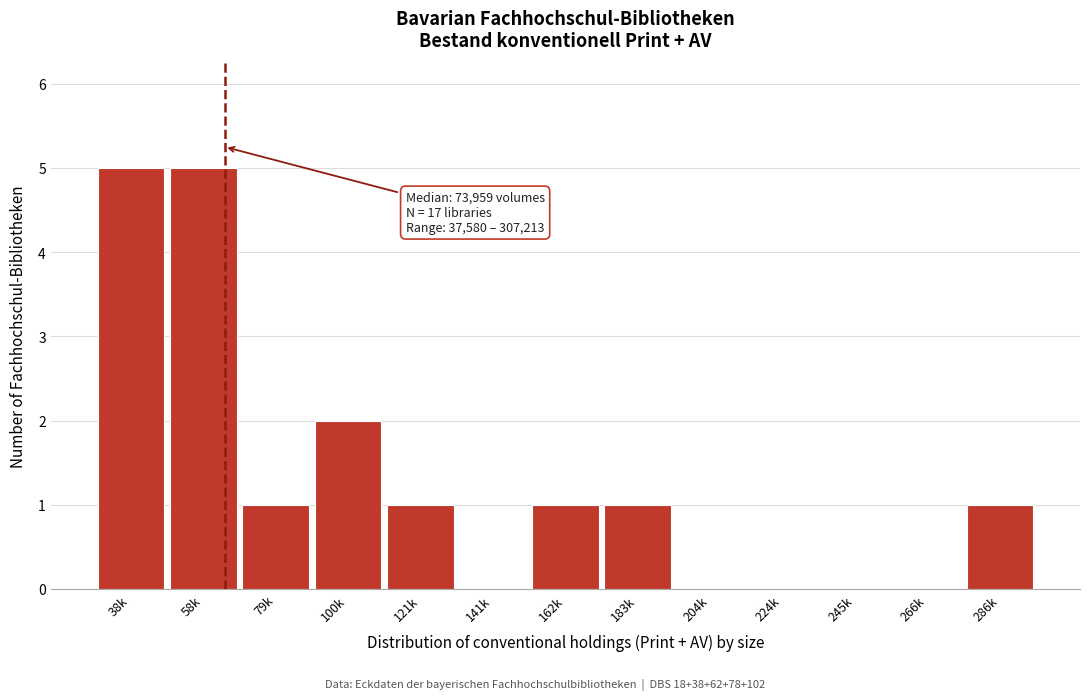

Reading right to left, transcribe all the data shown in this chart.

286k=1	266k=0	245k=0	224k=0	204k=0	183k=1	162k=1	141k=0	121k=1	100k=2	79k=1	58k=5	38k=5